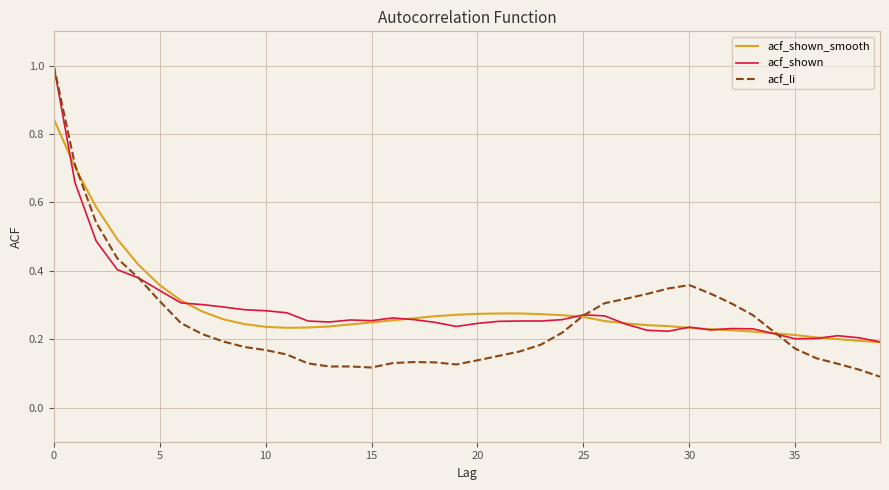

What is the maximum value for acf_shown?

1.0